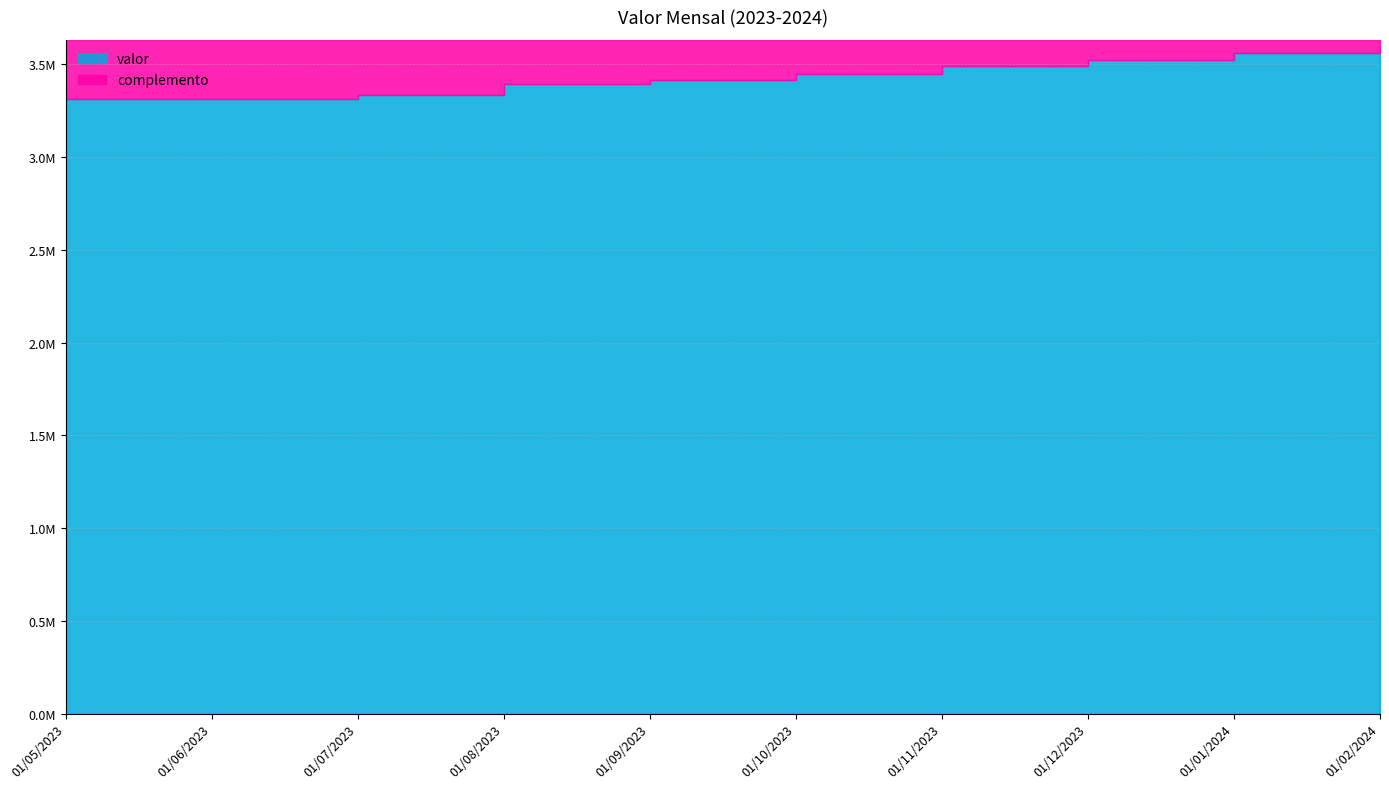

What is the minimum value shown in the chart?

3313322